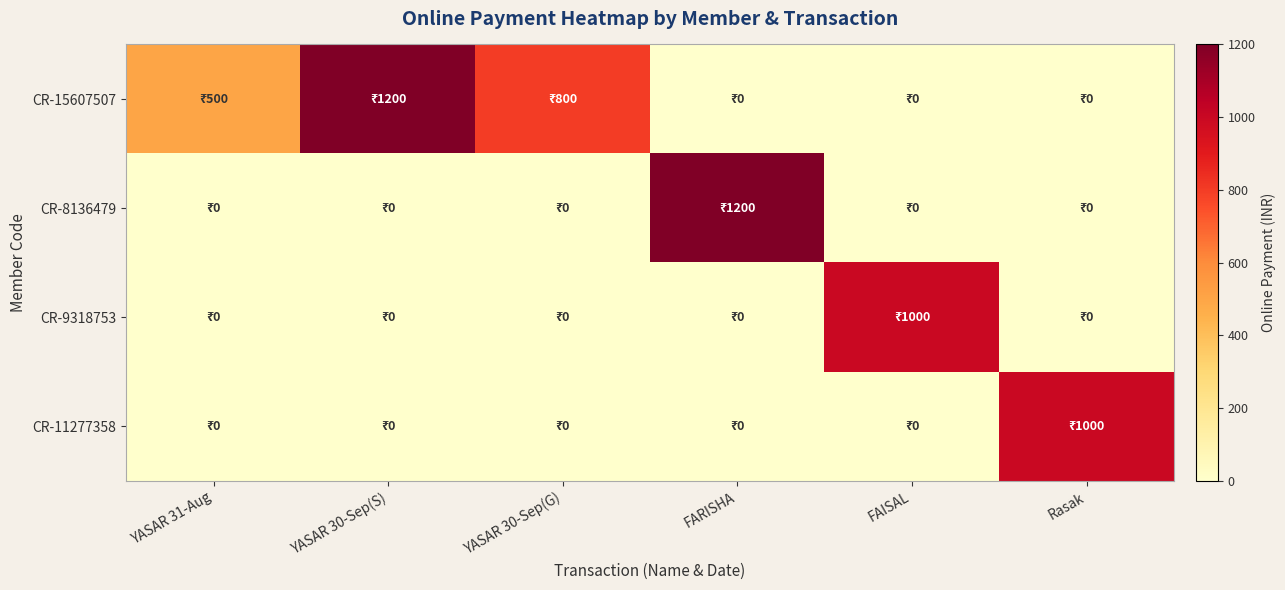

At how many categories does at least one series exceed 451?

6